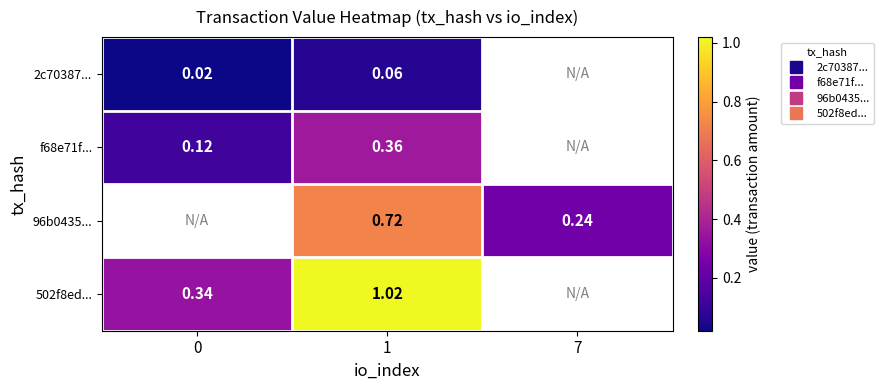

Rank the categories by 2c70387... value from lowest to highest.

0, 1, 7